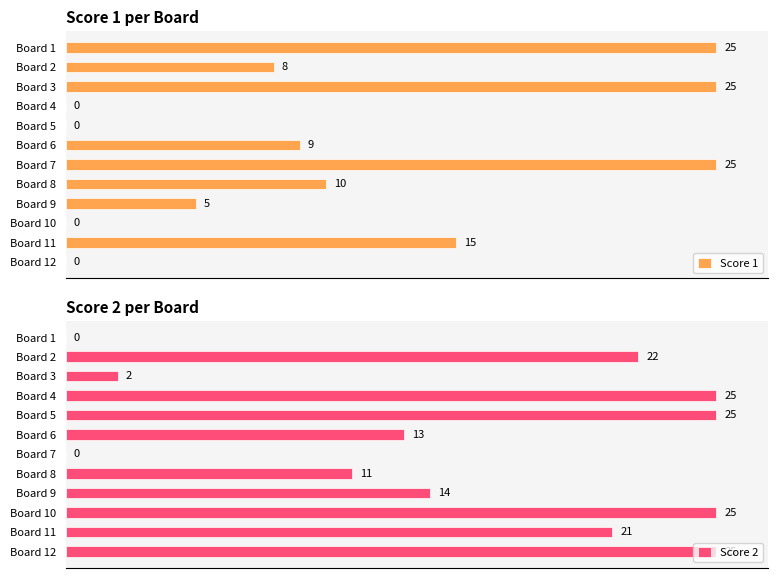

Rank the series by their average value, from lowest to highest.

Score 1, Score 2